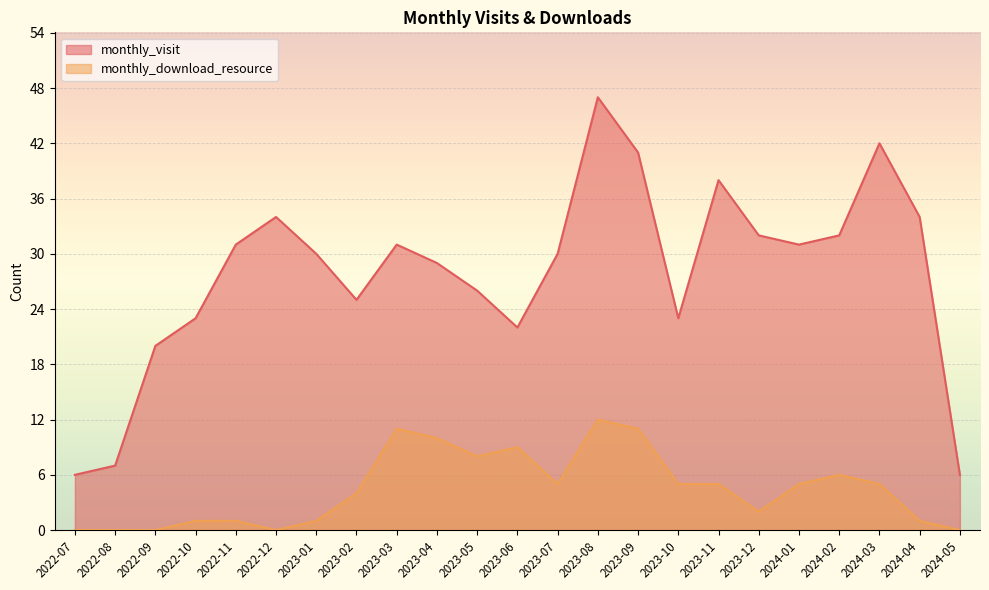

Which series changed the most between 2022-09 and 2024-01?

monthly_visit